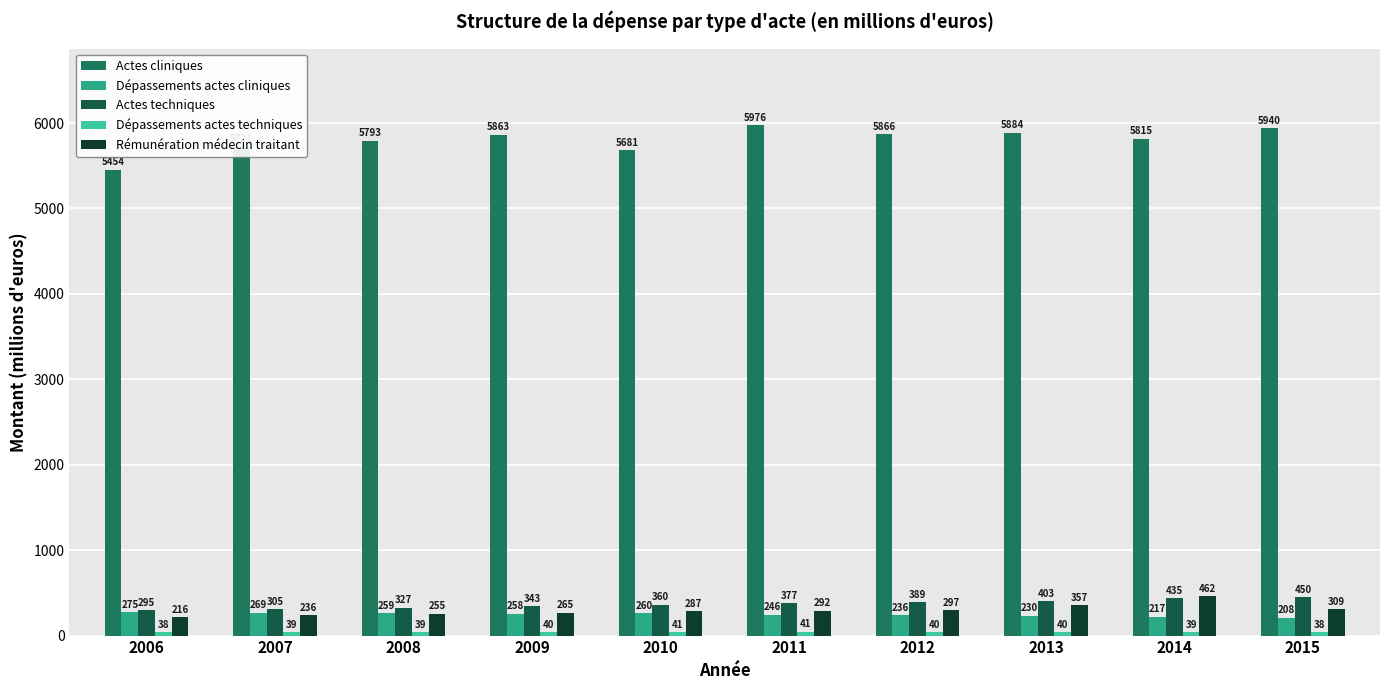

How many categories are shown in the chart?

10